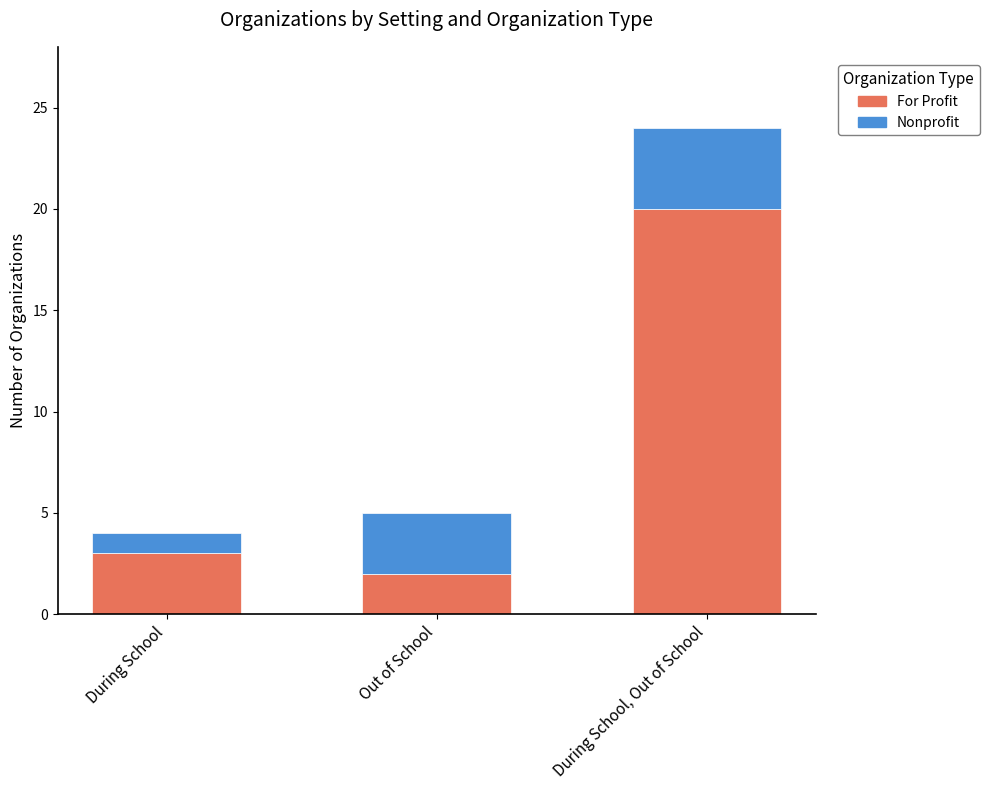

What is the highest value of the For Profit series?

20